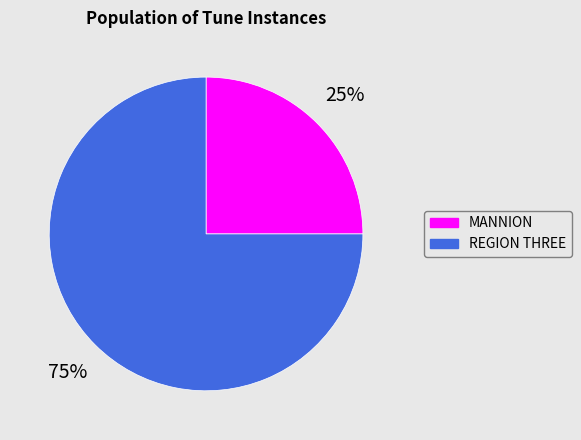

What is the ratio of the value at MANNION to the value at REGION THREE?

0.3